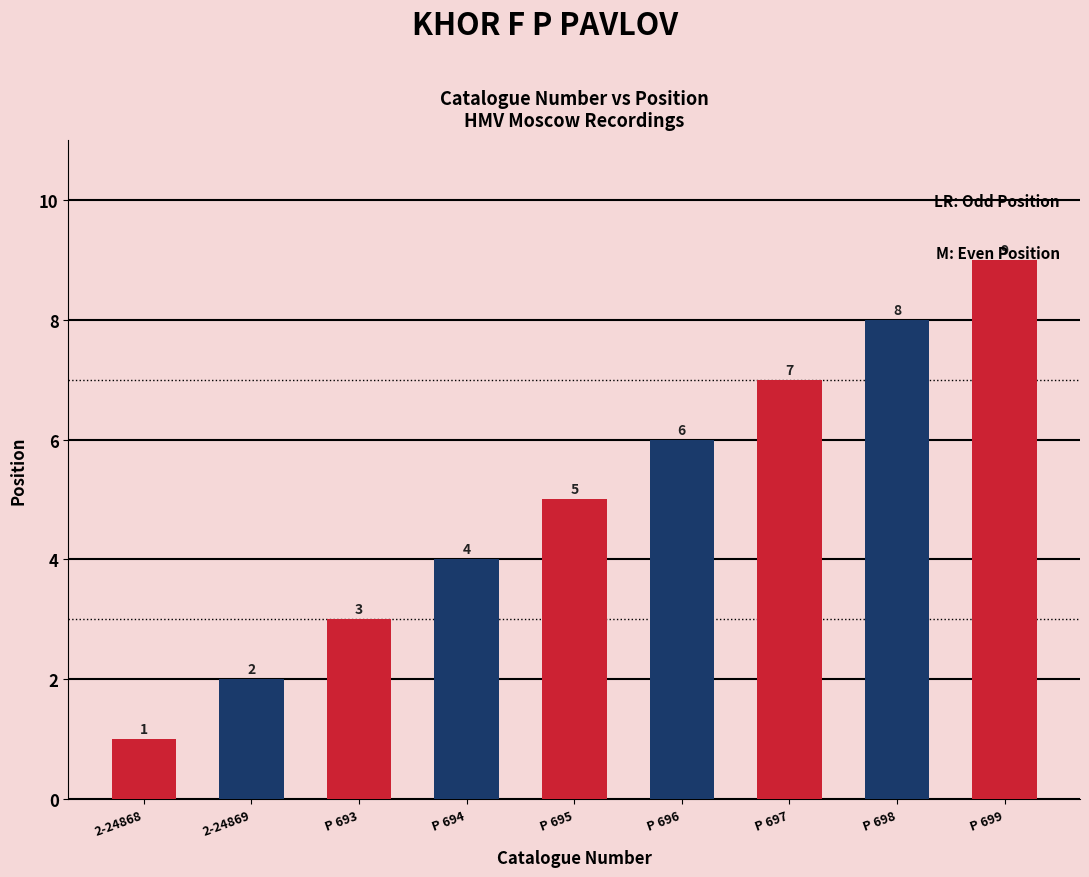

What is the change in value from P 693 to P 695?

+2